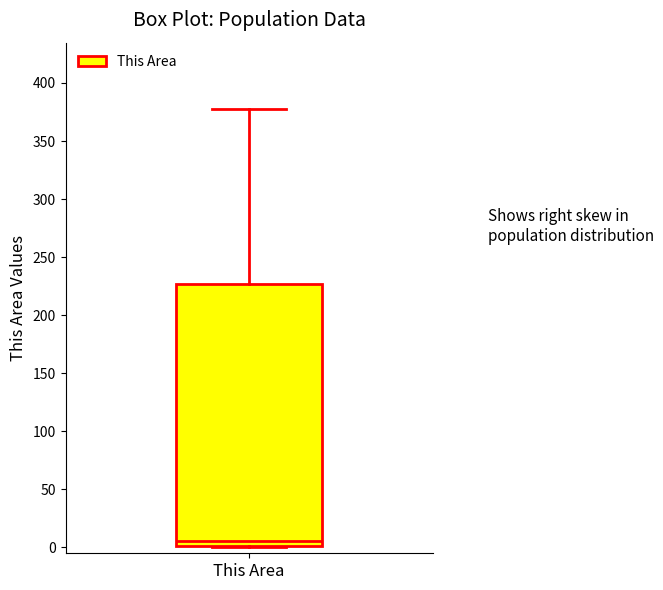

Where does the median line of the box for This Area sit on the y-axis? The values are not printed on the chart, so give them approximately, as read against the axis.

5